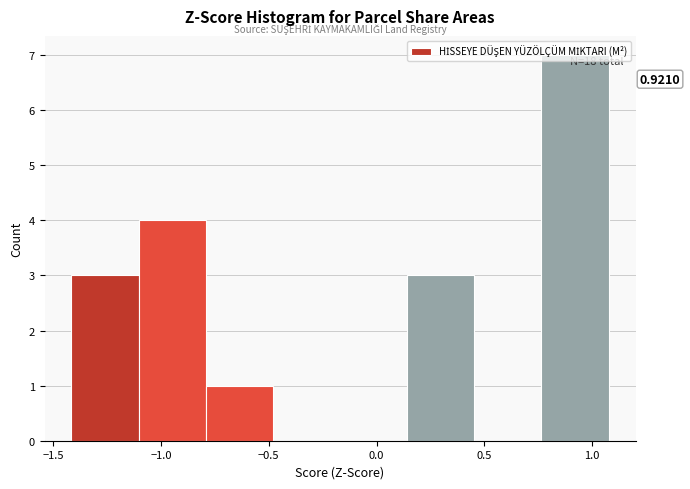

Over which range of the x-axis is the bar tallest?

0.75 to 1.10